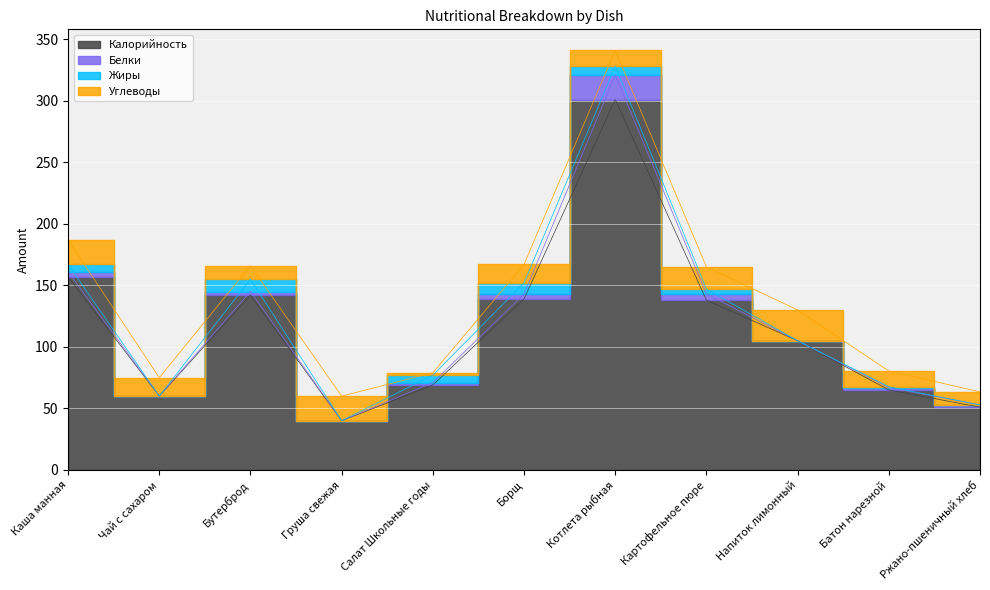

What is the approximate value of Калорийность at Груша свежая?

40.0